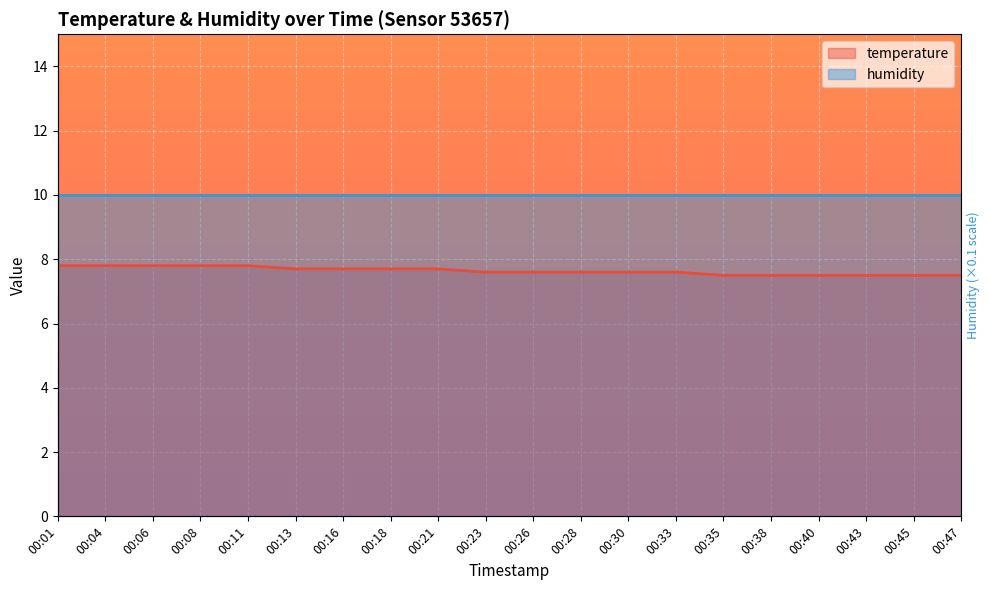

What is the maximum value shown in the chart?

7.8